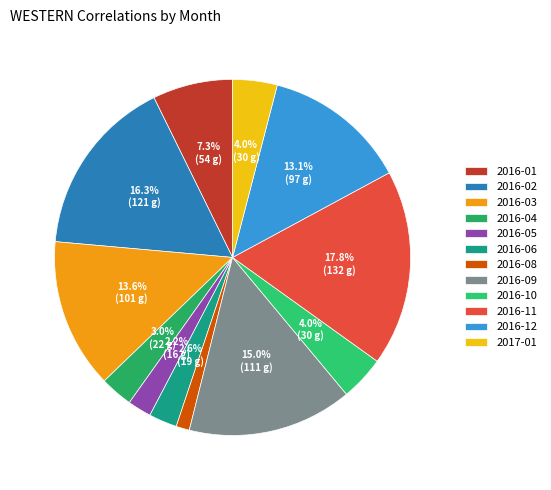

Rank the categories by value from highest to lowest.

2016-11, 2016-02, 2016-09, 2016-03, 2016-12, 2016-01, 2016-10, 2017-01, 2016-04, 2016-06, 2016-05, 2016-08